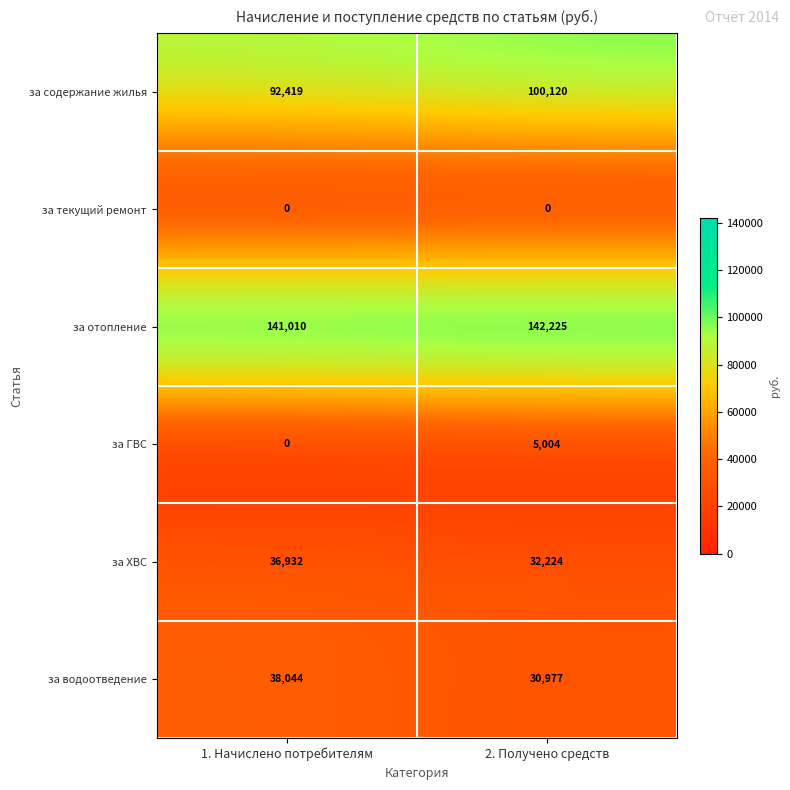

At which category is the sum across all series the highest?

2. Получено средств